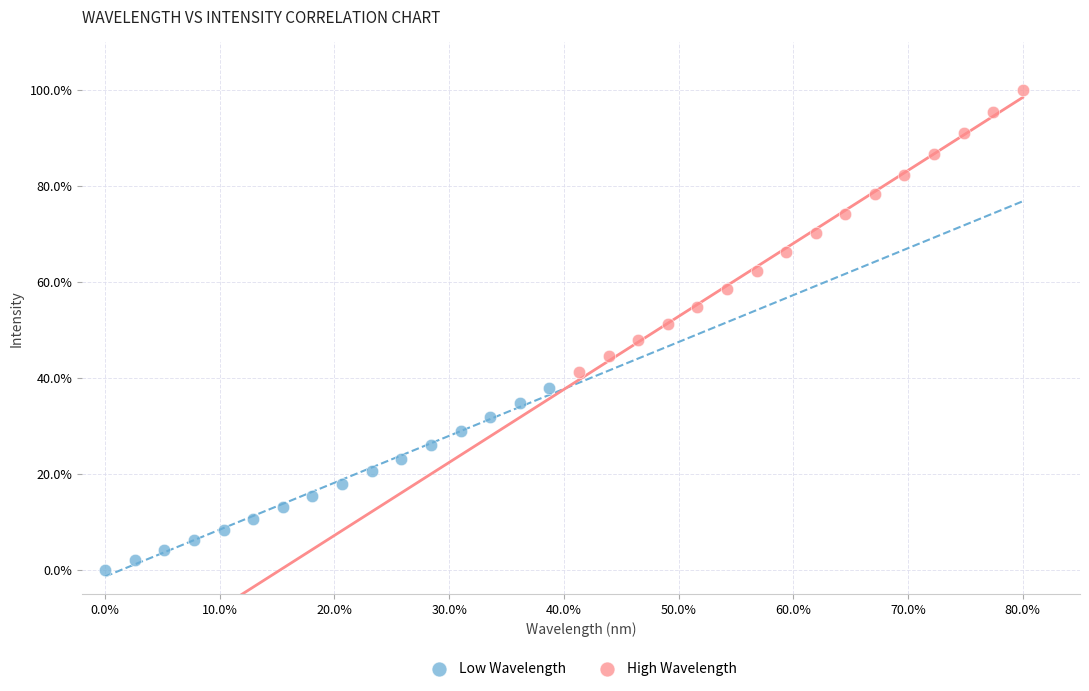

Which series reaches the minimum Y coordinate?

Low Wavelength